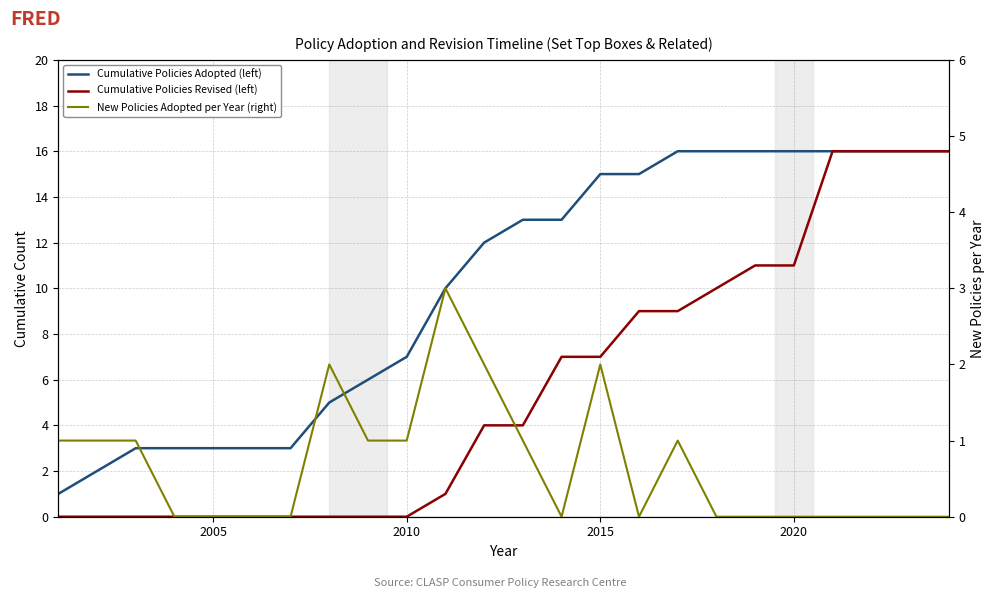

True or false: Cumulative Policies Adopted (left) has more than 2 points higher than both neighbors.

False